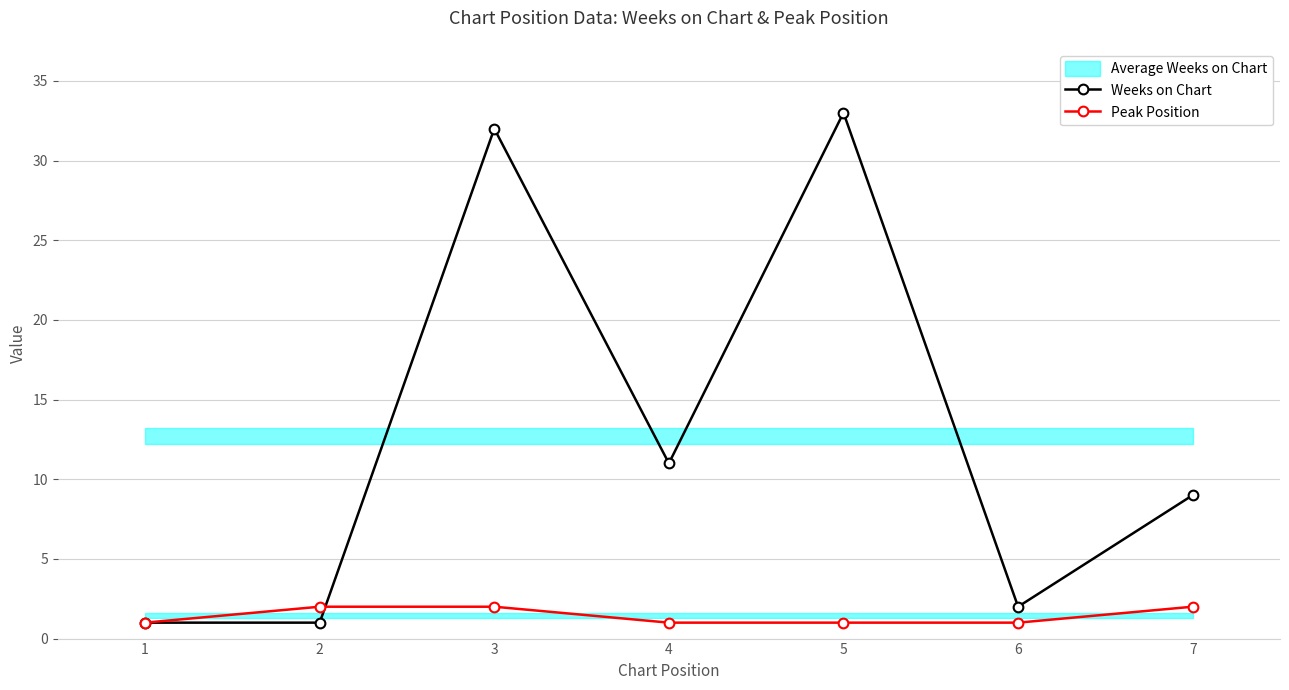

Does the chart have visible grid lines?

Yes